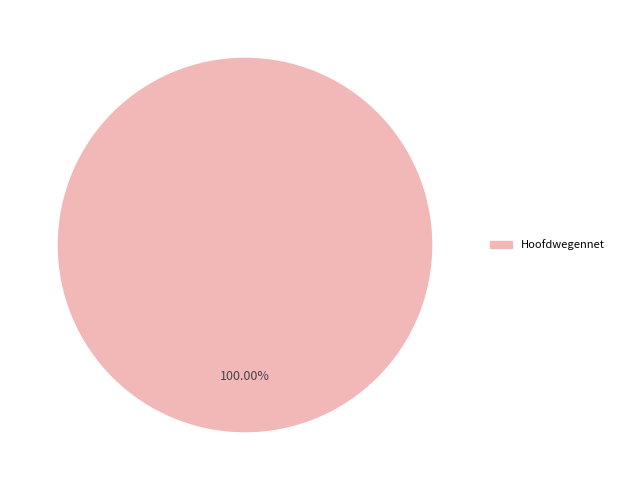

Is there any slice that represents more than half of the pie?

Yes